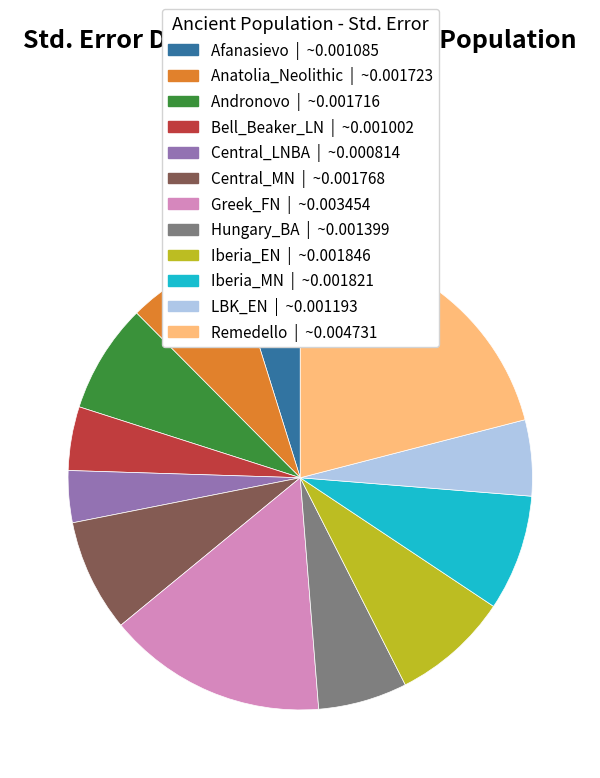

Which slice is the largest?

Remedello